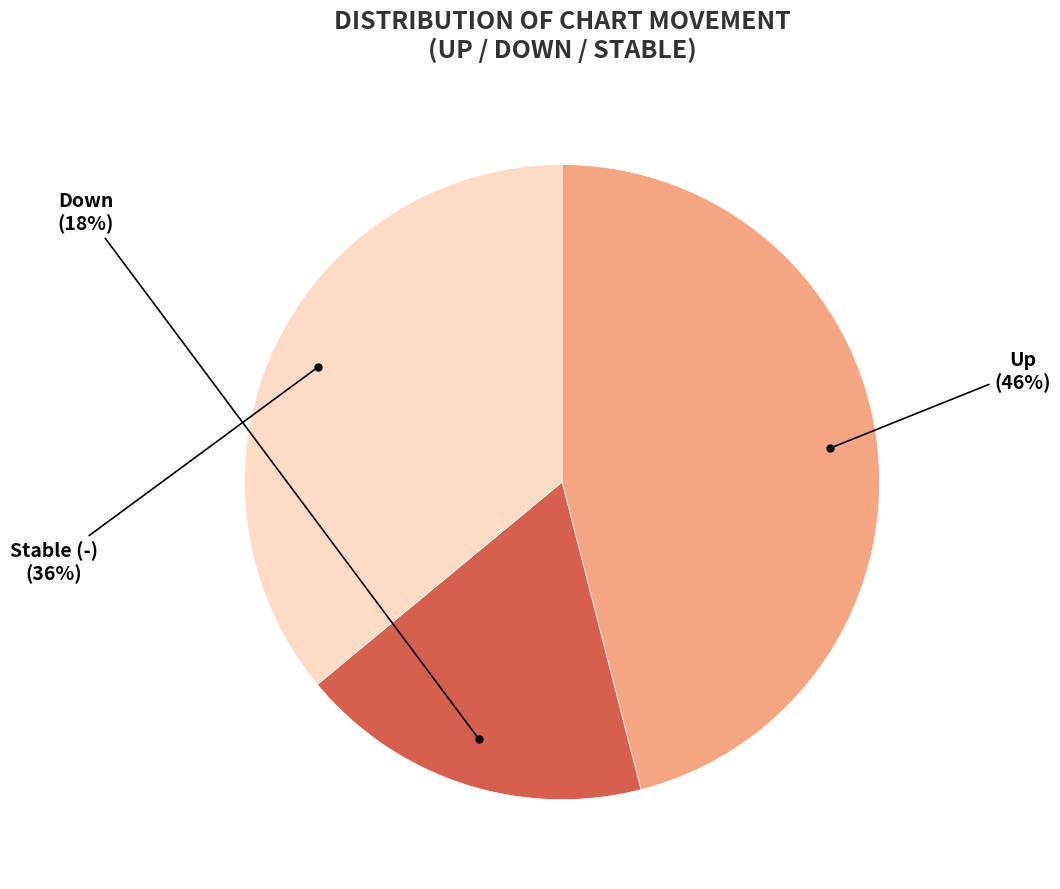

To the nearest percent, what is the average slice percentage?

33%